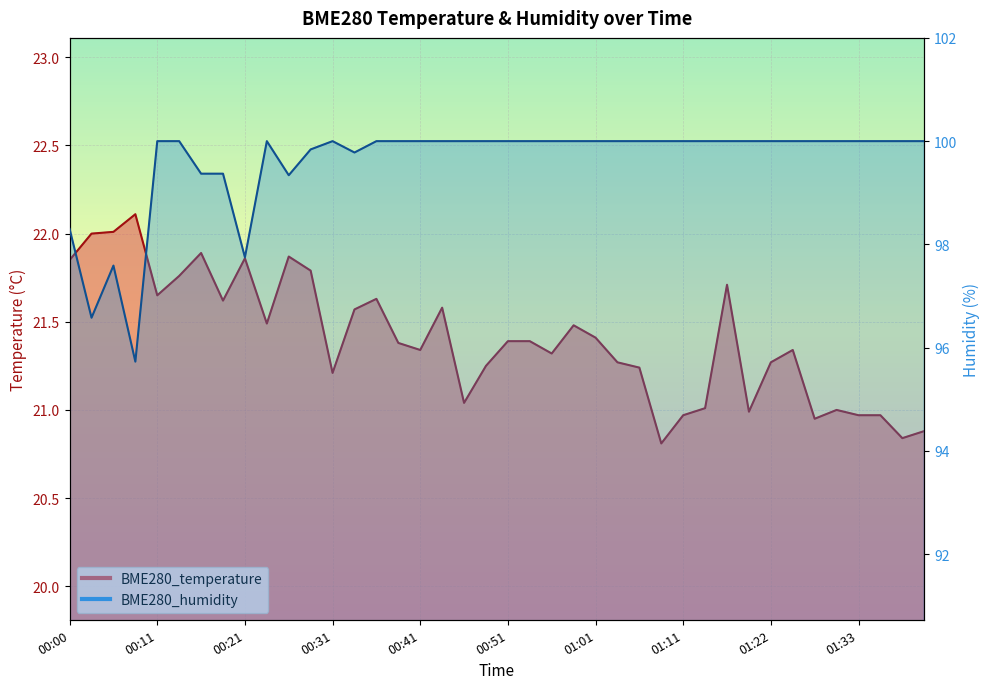

Which series has the largest total across all categories?

BME280_humidity